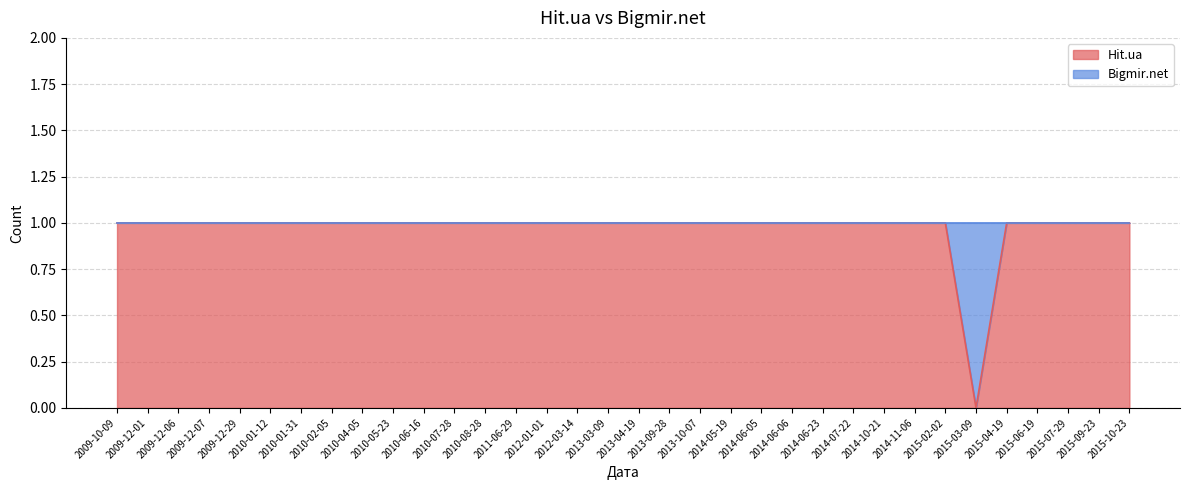

Reading left to right, extract all data points from this chart.

2009-10-09=1	2009-12-01=1	2009-12-06=1	2009-12-07=1	2009-12-29=1	2010-01-12=1	2010-01-31=1	2010-02-05=1	2010-04-05=1	2010-05-23=1	2010-06-16=1	2010-07-28=1	2010-08-28=1	2011-06-29=1	2012-01-01=1	2012-03-14=1	2013-03-09=1	2013-04-19=1	2013-09-28=1	2013-10-07=1	2014-05-19=1	2014-06-05=1	2014-06-06=1	2014-06-23=1	2014-07-22=1	2014-10-21=1	2014-11-06=1	2015-02-02=1	2015-03-09=0	2015-04-19=1	2015-06-19=1	2015-07-29=1	2015-09-23=1	2015-10-23=1